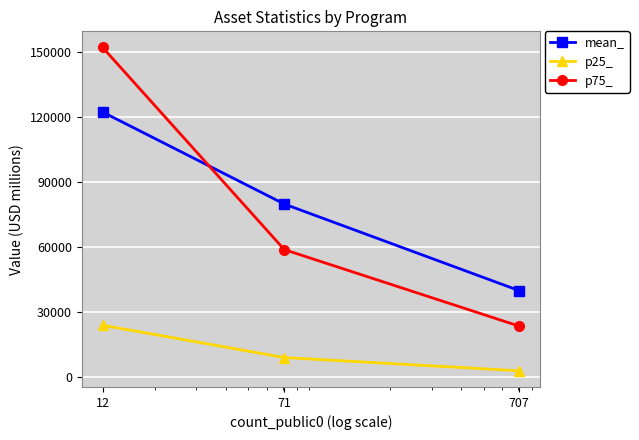

List the series in order of their peak value, lowest first.

p25_, mean_, p75_